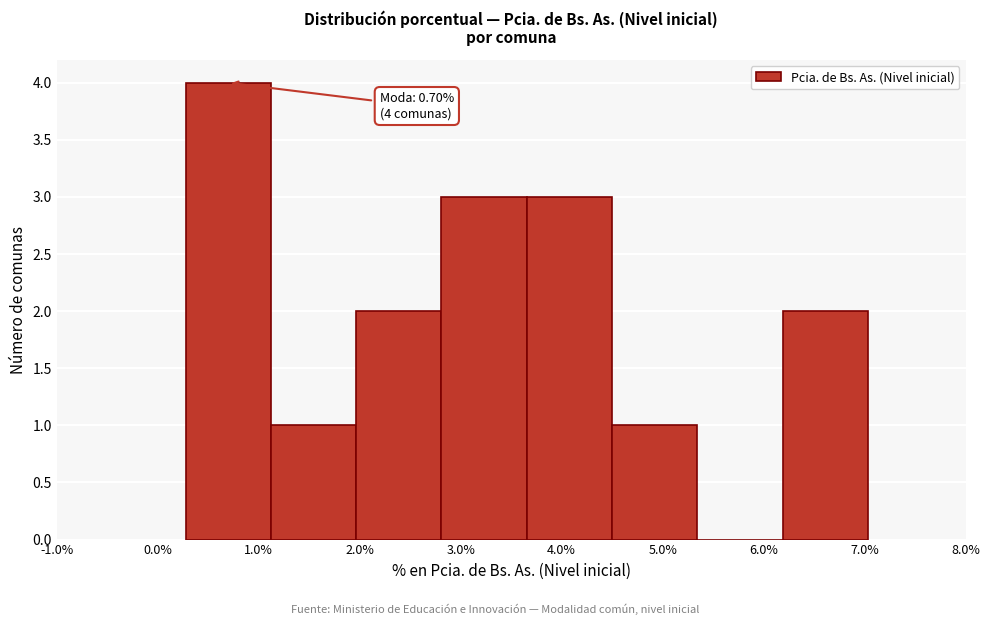

Which range on the x-axis has the tallest bar?

0.3 to 1.1